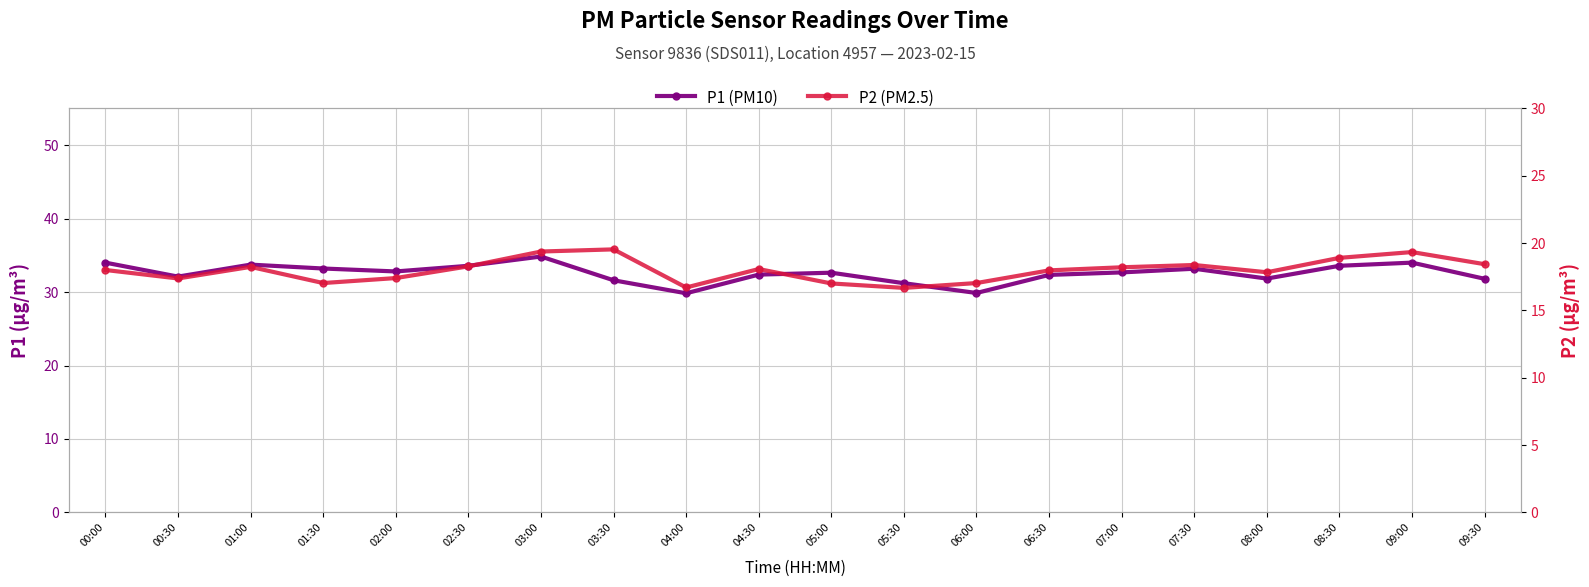

What is the difference between the maximum and second lowest values in the P2 (PM2.5) series?

2.8